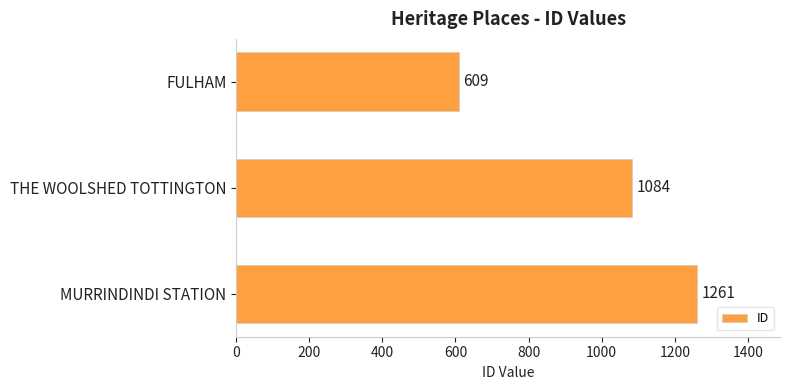

Where is the data nearest to the value 935?

THE WOOLSHED TOTTINGTON